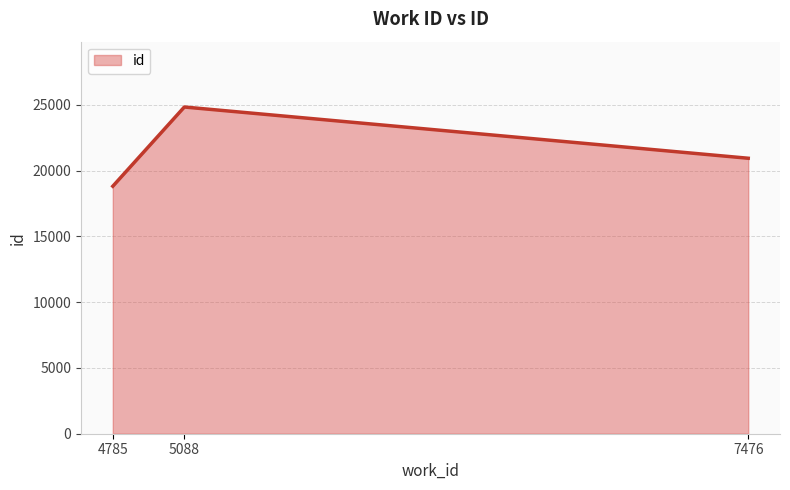

What is the difference between the maximum and minimum values?

6024